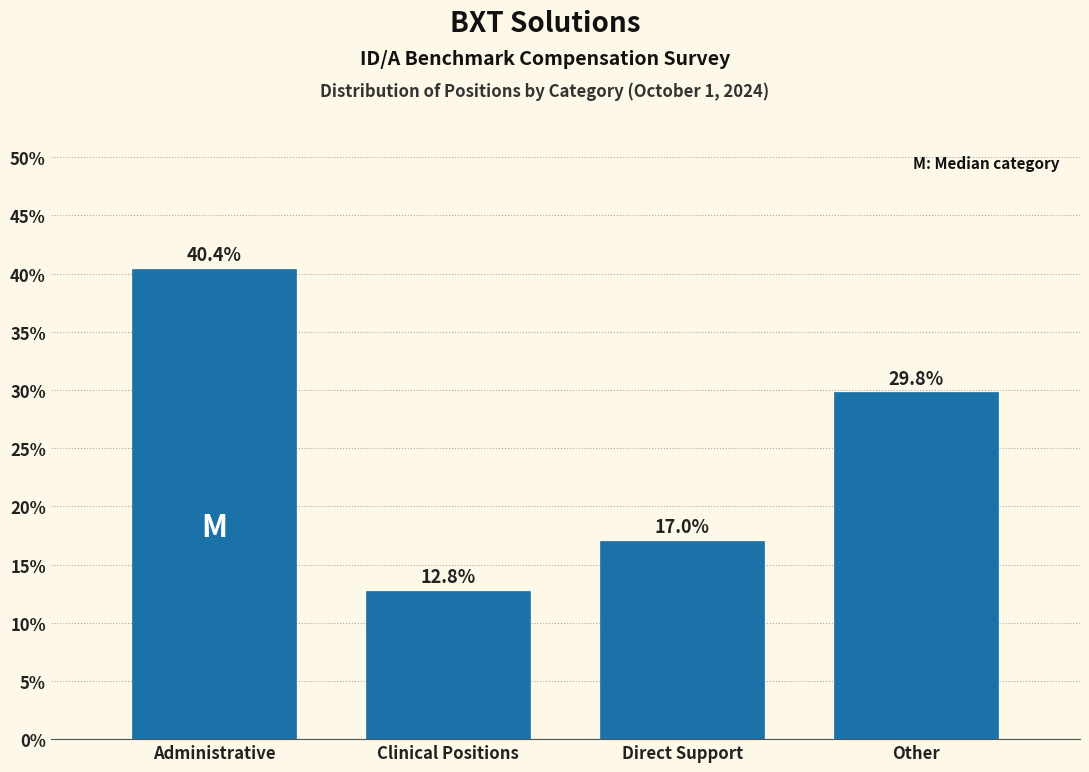

Reading left to right, what are all the values shown in this chart?

40.4	12.8	17.0	29.8